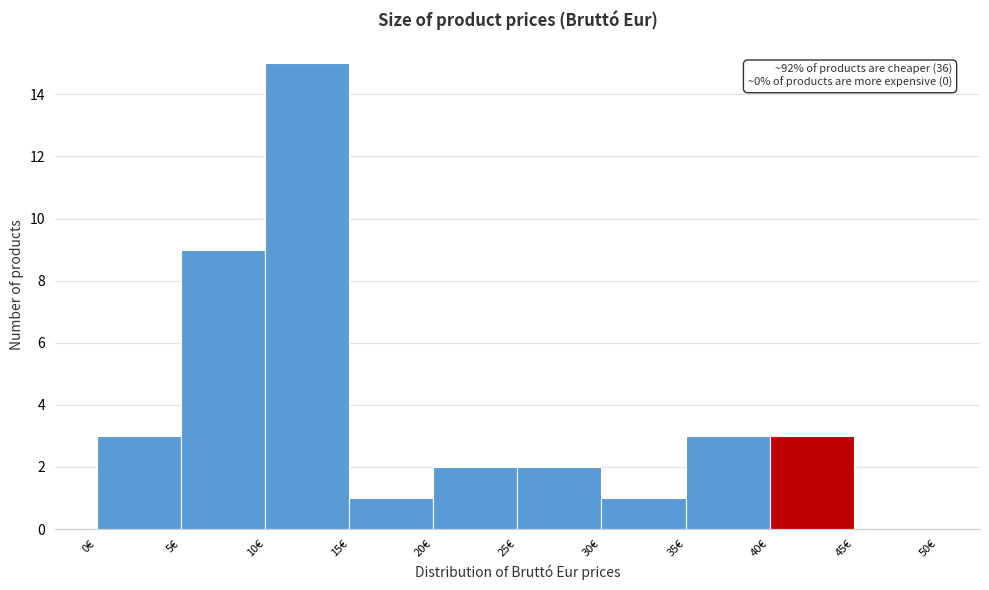

Over which range of the x-axis is the bar tallest?

10 to 15